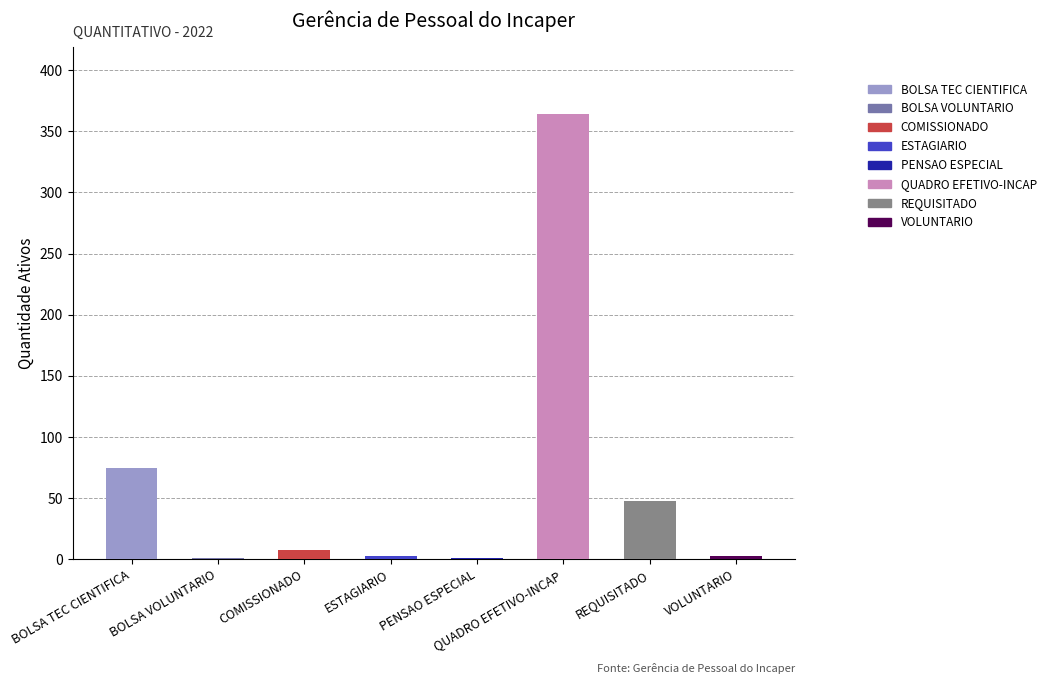

What is the sum of all values?

503